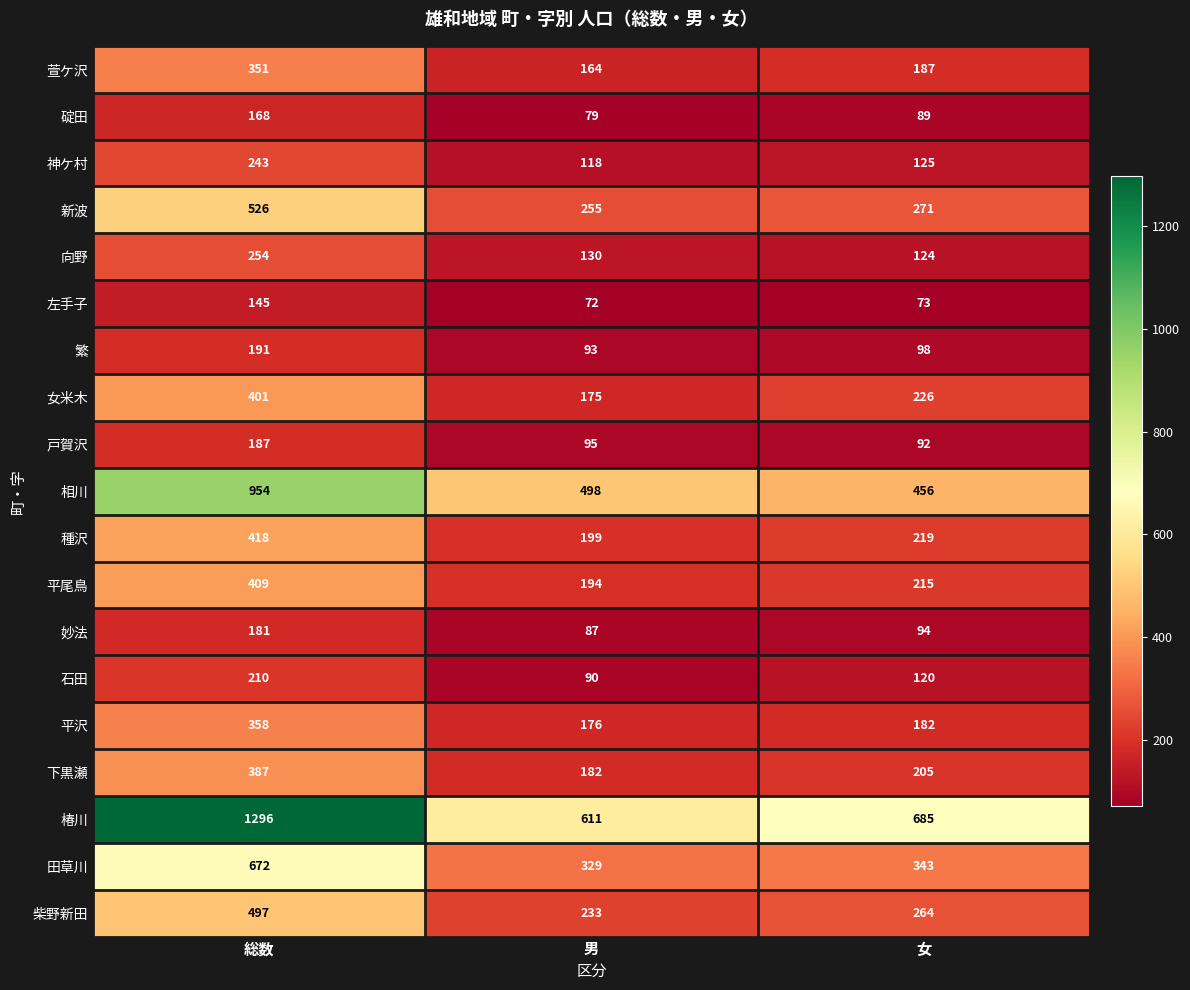

Which series has the largest range (max minus min)?

椿川